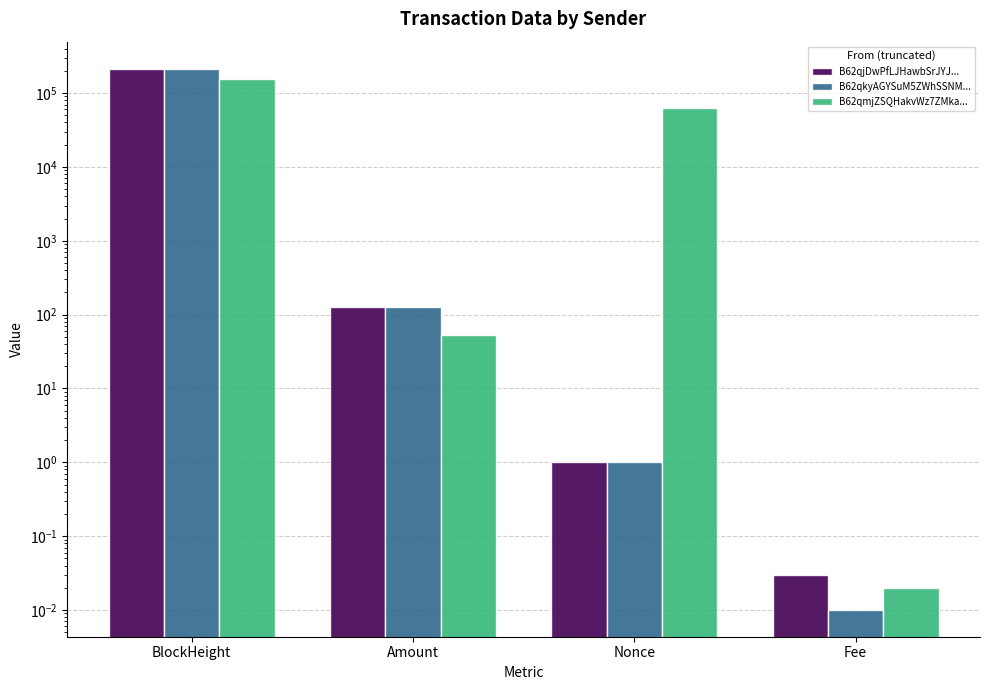

What is the spread (max minus min) of values at Amount?

72.9